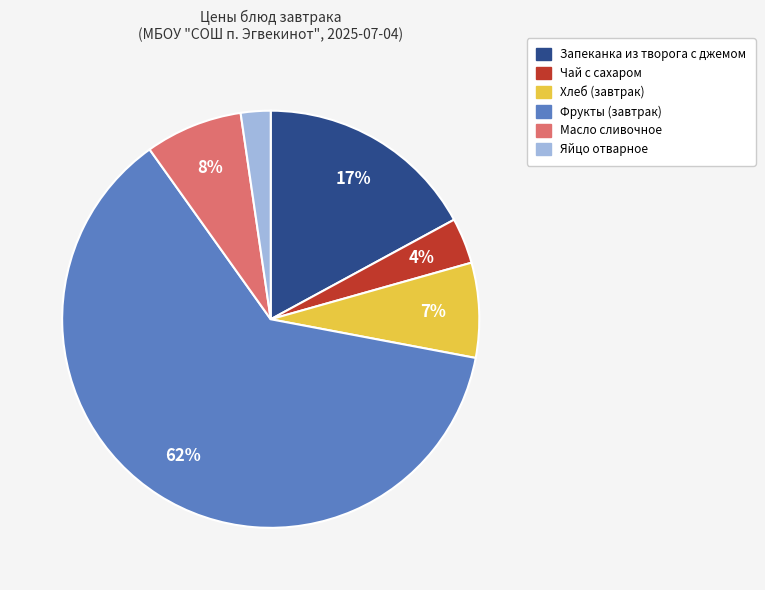

Which slice represents more than half of the pie?

Фрукты (завтрак)